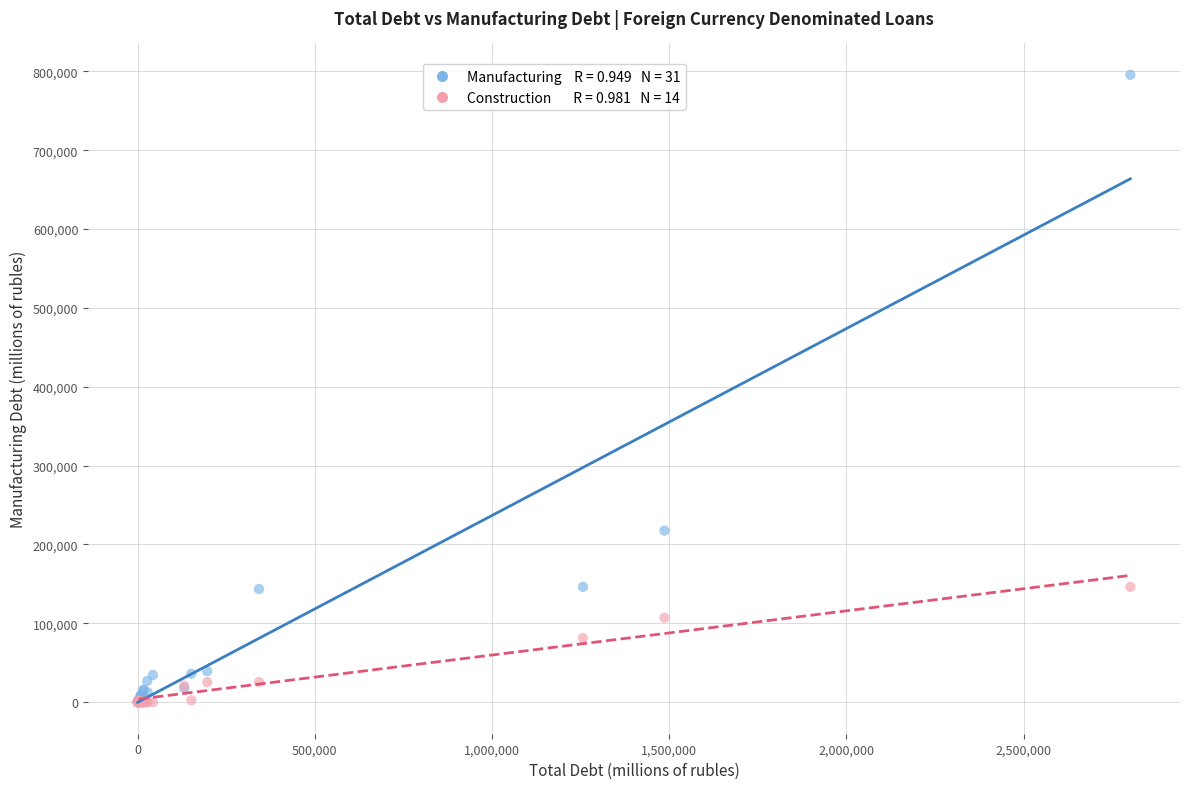

Across all series, what Y value is closest to 397863?

217535